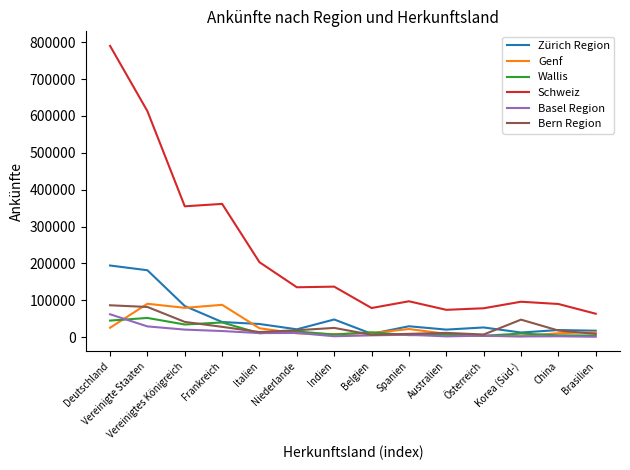

How many lines are shown in the chart?

6